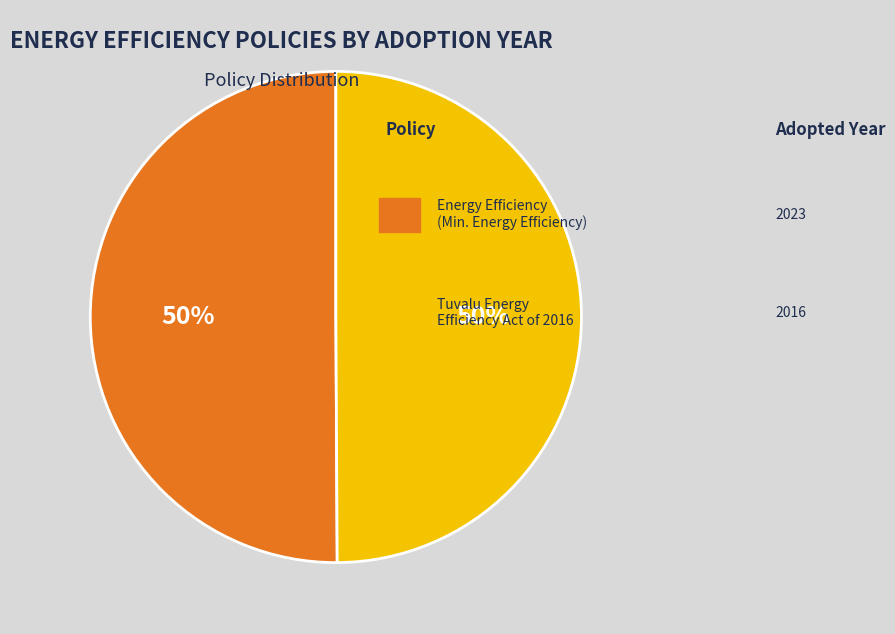

To the nearest percent, what is the average slice percentage?

50%